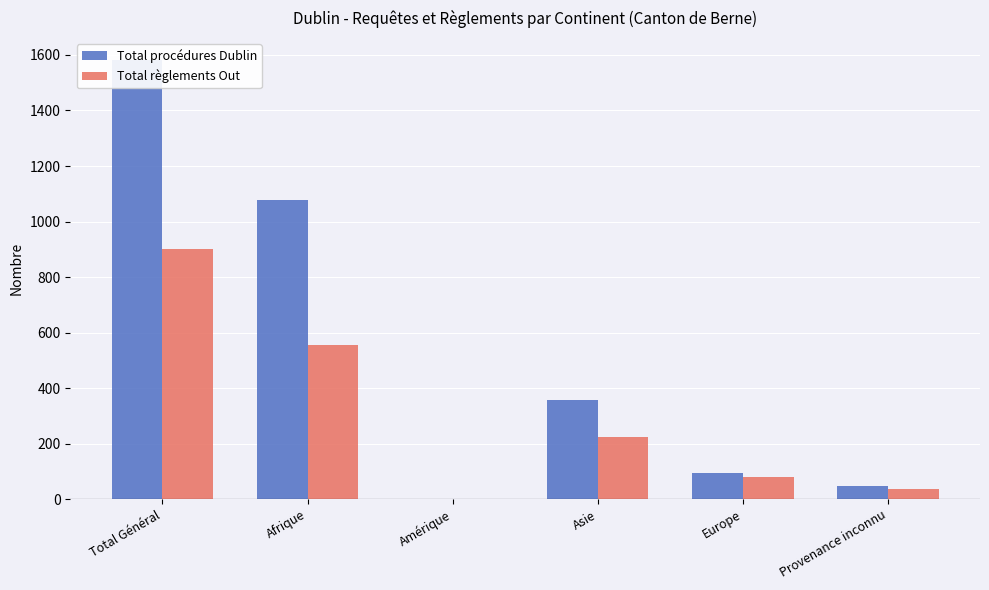

Reading left to right, transcribe all the data shown in this chart.

Total procédures Dublin: Total Général=1582	Afrique=1079	Amérique=2	Asie=356	Europe=96	Provenance inconnu=49
Total règlements Out: Total Général=901	Afrique=557	Amérique=2	Asie=225	Europe=81	Provenance inconnu=36